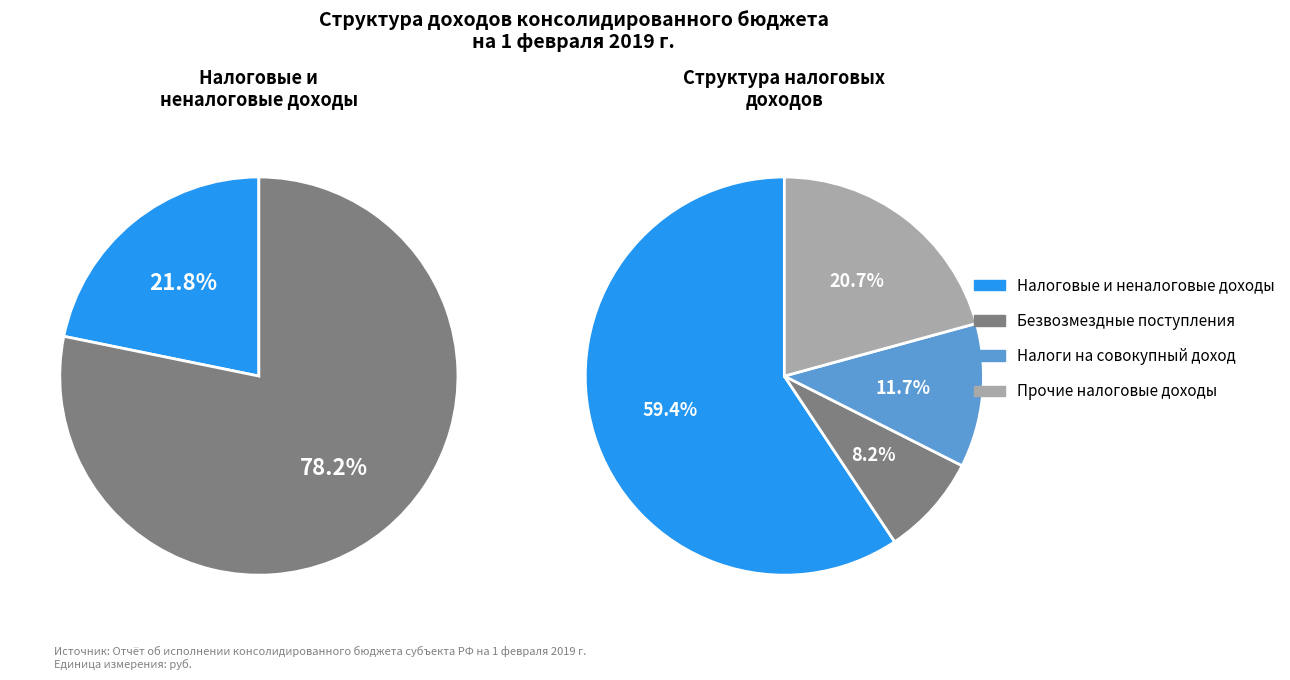

Is БЕЗВОЗМЕЗДНЫЕ ПОСТУПЛЕНИЯ the majority of the pie?

Yes